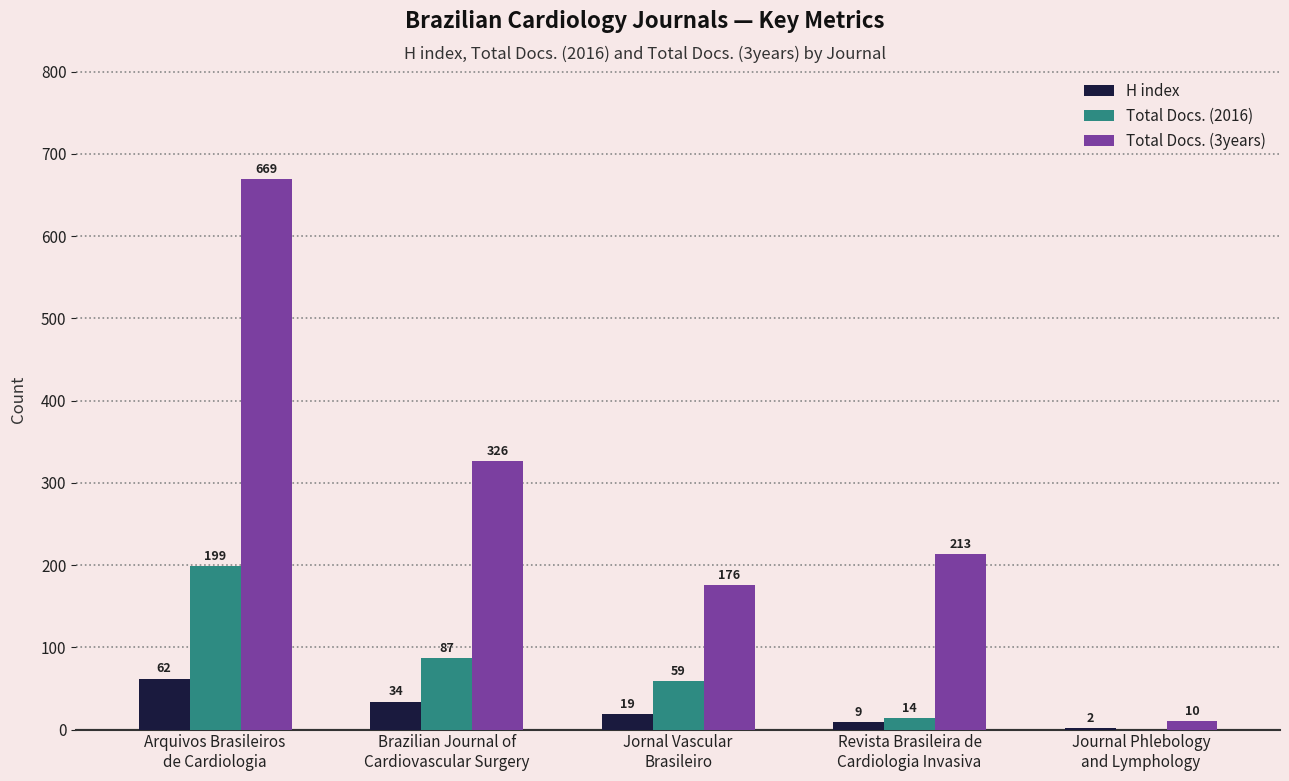

Which series has the largest range (max minus min)?

Total Docs. (3years)